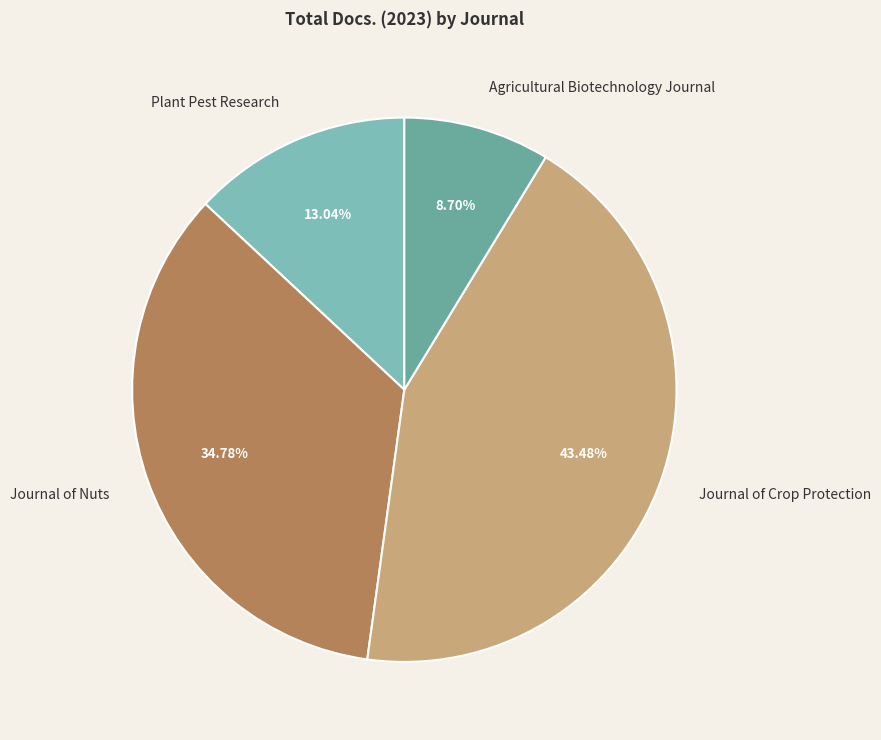

Approximately how many times larger is the value at Plant Pest Research compared to Agricultural Biotechnology Journal?

1.5